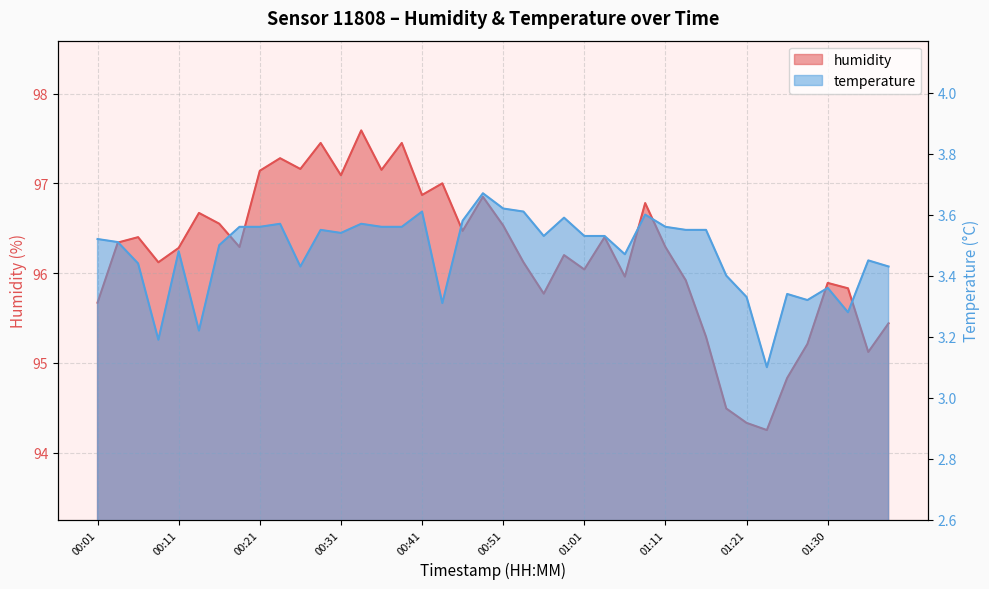

Is it true that temperature equals 3.5 at 01:35?

True